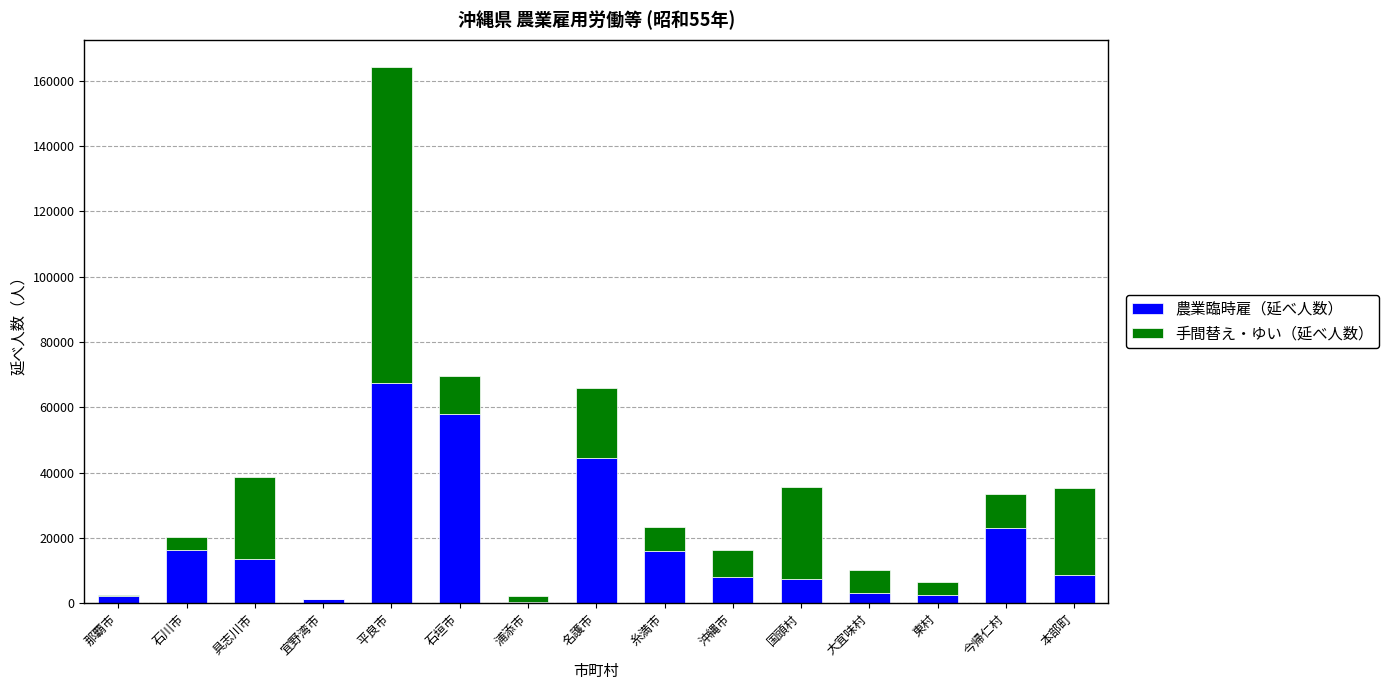

What is the sum of all 農業臨時雇（延べ人数） values?

272055